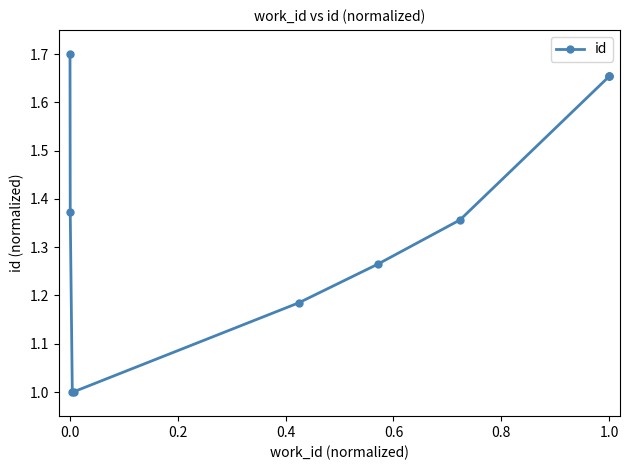

What is the value of the 2nd point from the left?

1.4